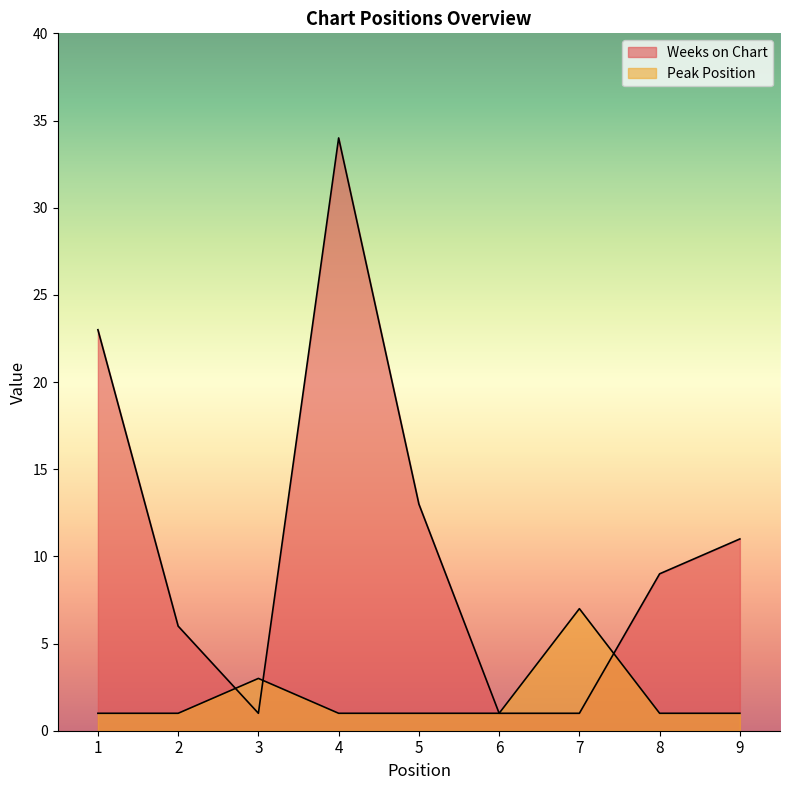

What is the maximum value for Weeks on Chart?

34